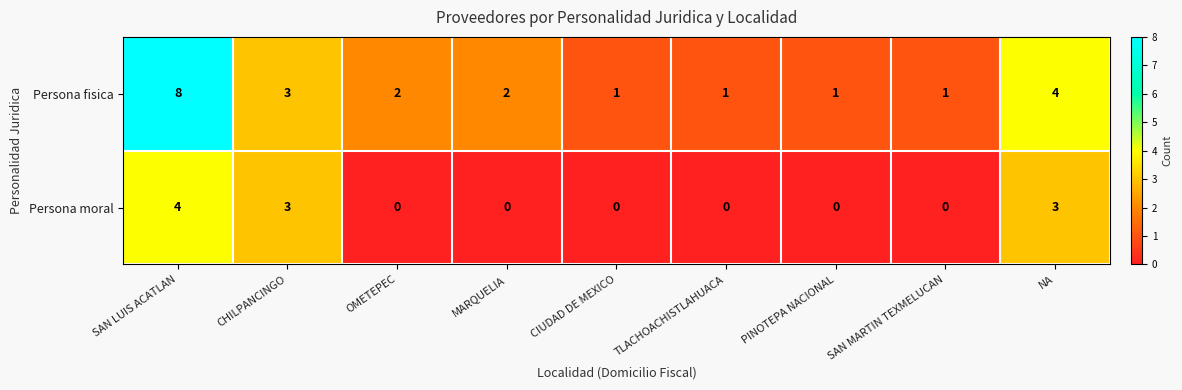

The Persona moral series shows 3 at NA. True or false?

True